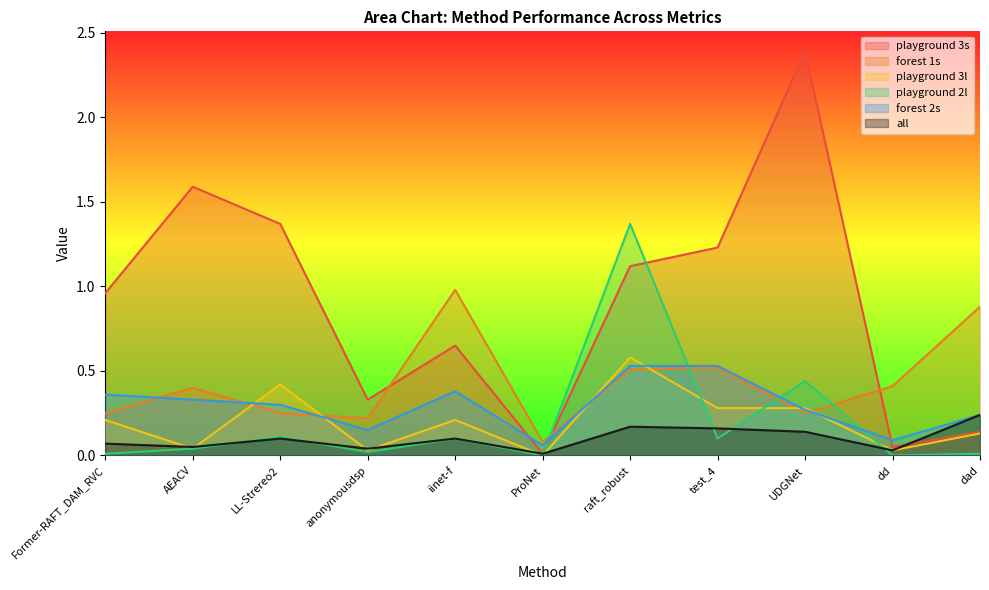

At how many categories does at least one series exceed 0?

11